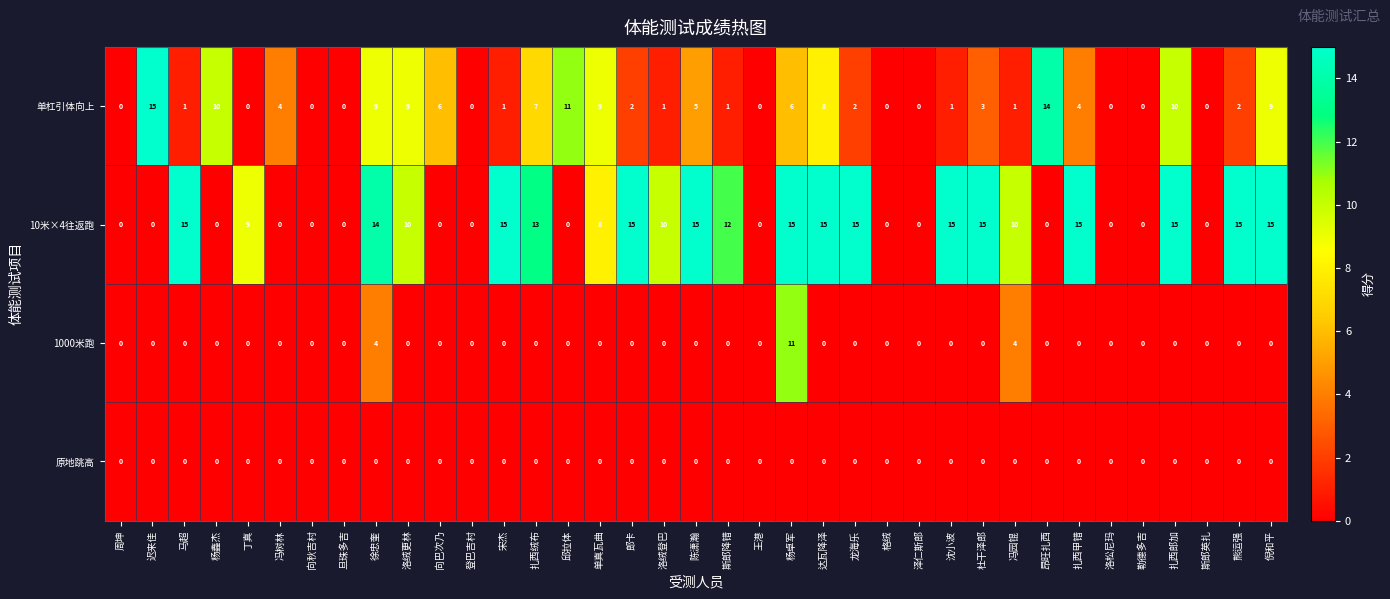

Rank the series at 冯园锟 from highest to lowest value.

10米×4往返跑, 1000米跑, 单杠引体向上, 原地跳高